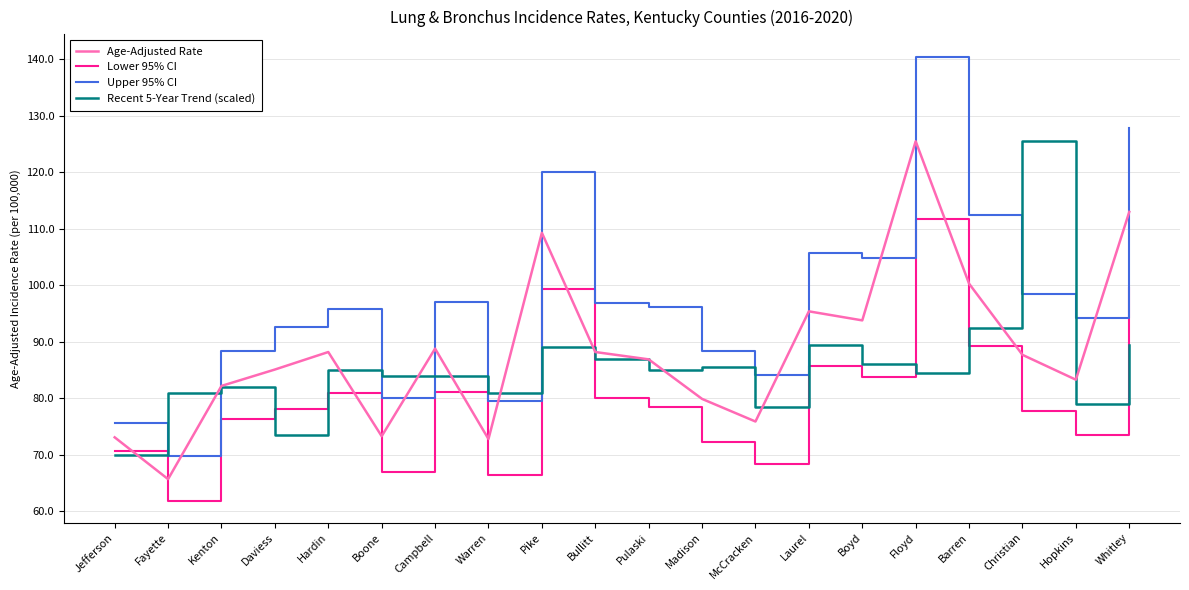

True or false: Upper 95% CI and Age-Adjusted Rate intersect in this chart.

False